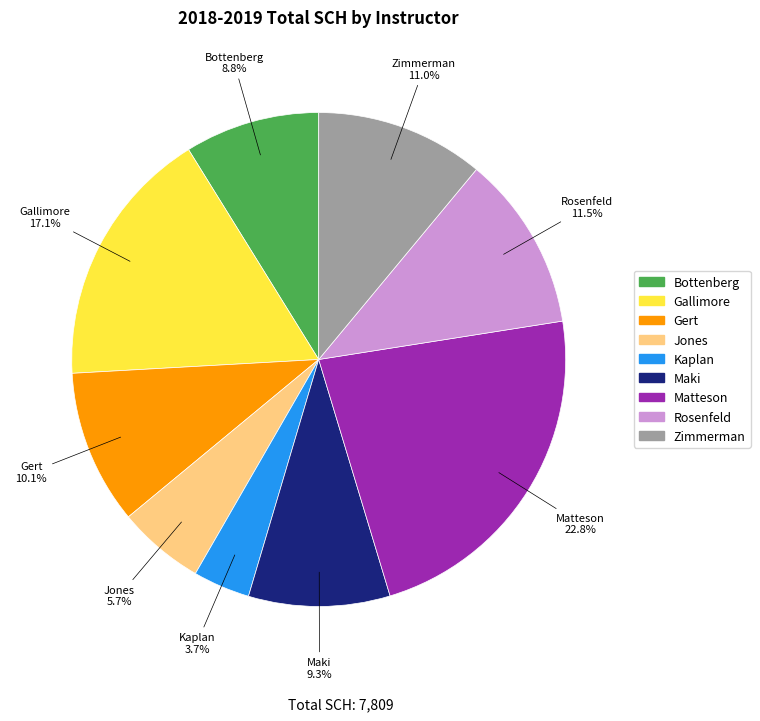

How many segments does this pie chart have?

9